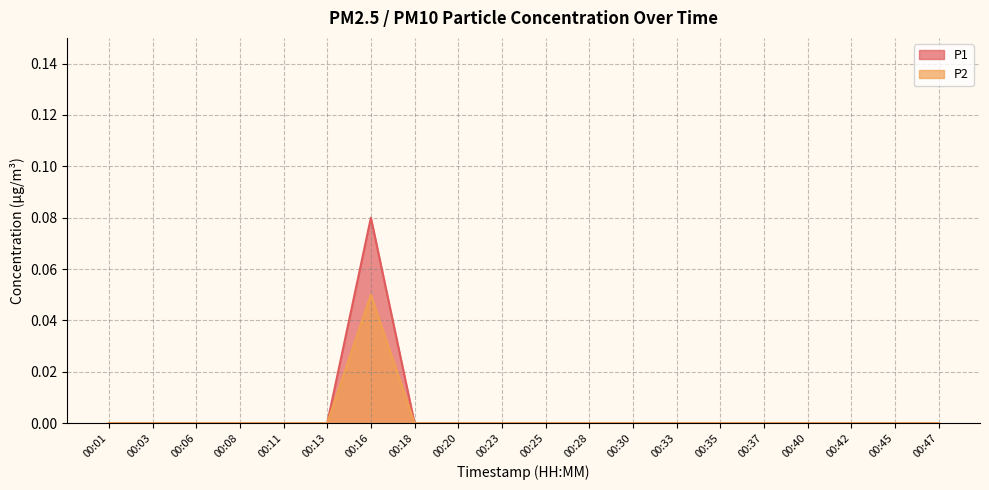

Which has a higher value, 00:20 or 00:18?

00:20